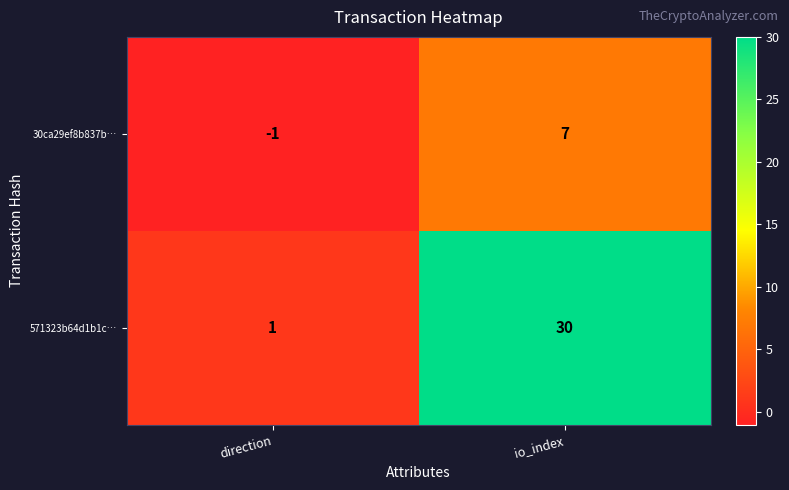

What is the sum of the 30ca29ef8b837b… values at direction and io_index?

6